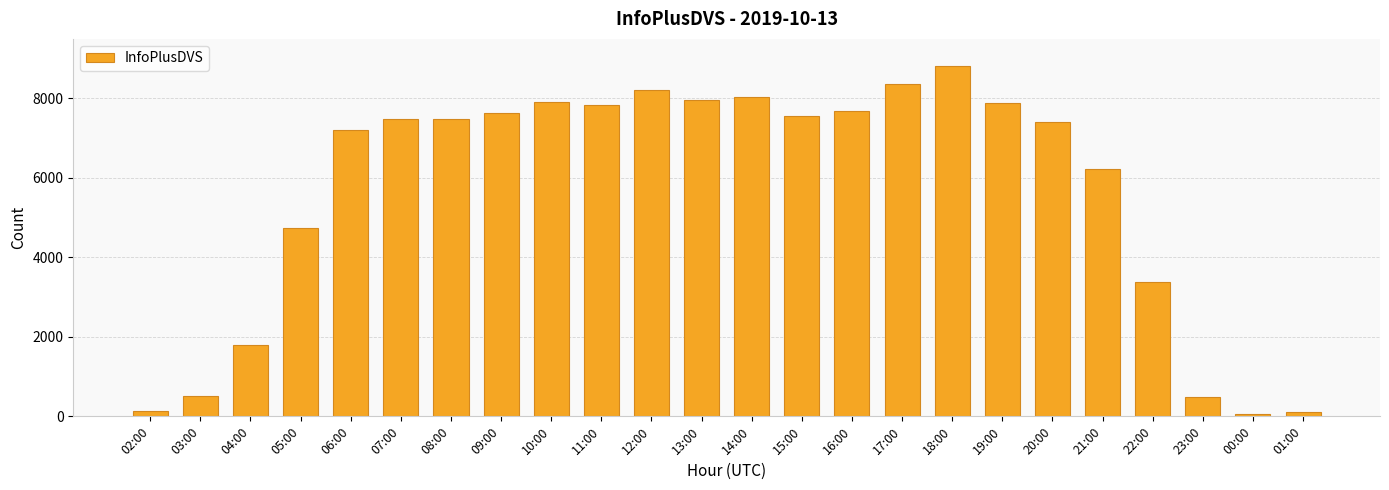

What is the change in value from 03:00 to 14:00?

+7509